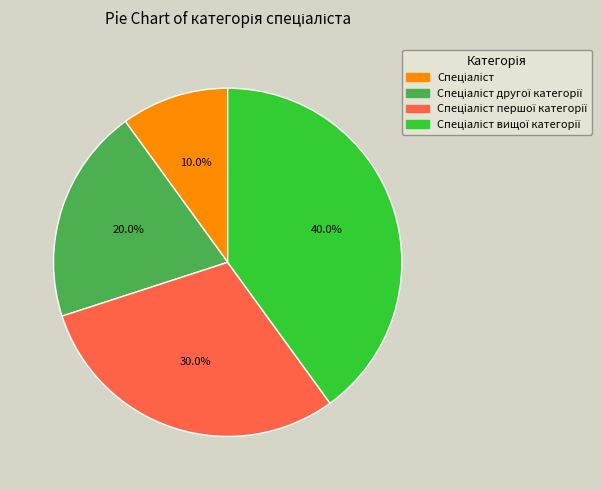

Is there any slice that represents more than half of the pie?

No